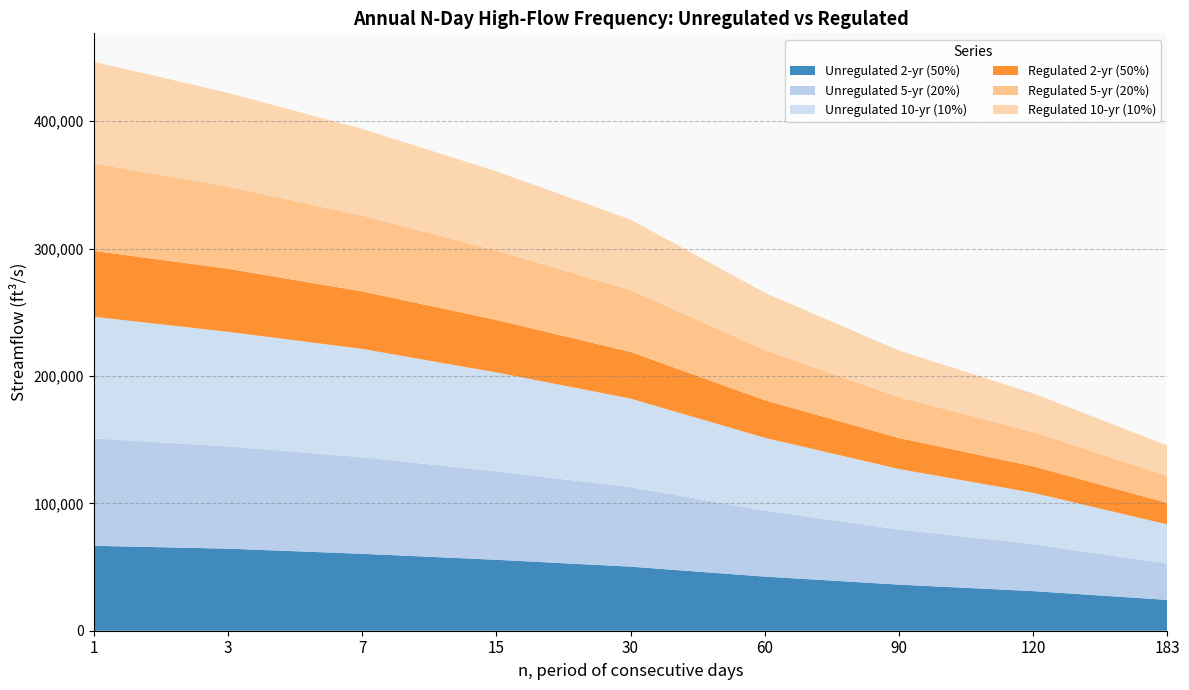

Reading right to left, transcribe all the data shown in this chart.

Unregulated 2-yr (50%): 183=24200	120=31100	90=36200	60=42500	30=50300	15=55700	7=60400	3=64400	1=66700
Unregulated 5-yr (20%): 183=28400	120=36900	90=43300	60=51800	30=62400	15=69400	7=75800	3=80300	1=84300
Unregulated 10-yr (10%): 183=30900	120=40300	90=47500	60=57200	30=69600	15=77700	7=85100	3=90000	1=95500
Regulated 2-yr (50%): 183=16800	120=20800	90=24300	60=29500	30=36600	15=41200	7=45100	3=49500	1=51700
Regulated 5-yr (20%): 183=21300	120=26900	90=32100	60=39400	30=48600	15=54500	7=59500	3=64500	1=68800
Regulated 10-yr (10%): 183=23800	120=30400	90=36600	60=45000	30=55300	15=62200	7=68100	3=73600	1=79700